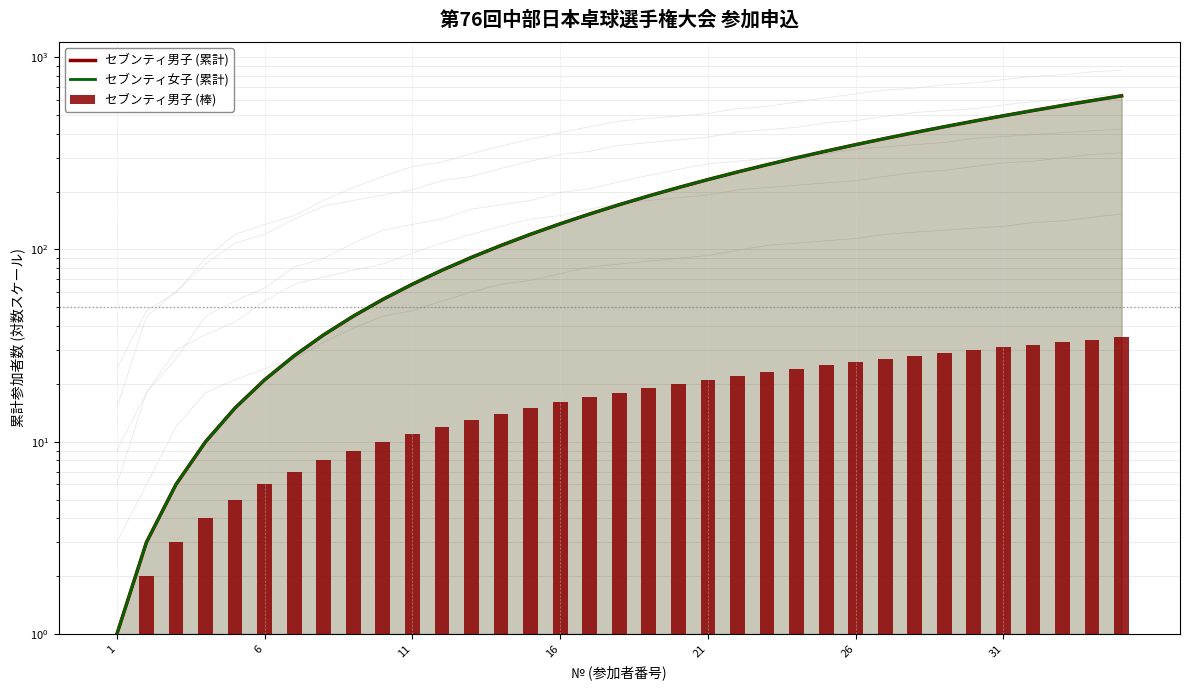

Are the bars horizontal?

No